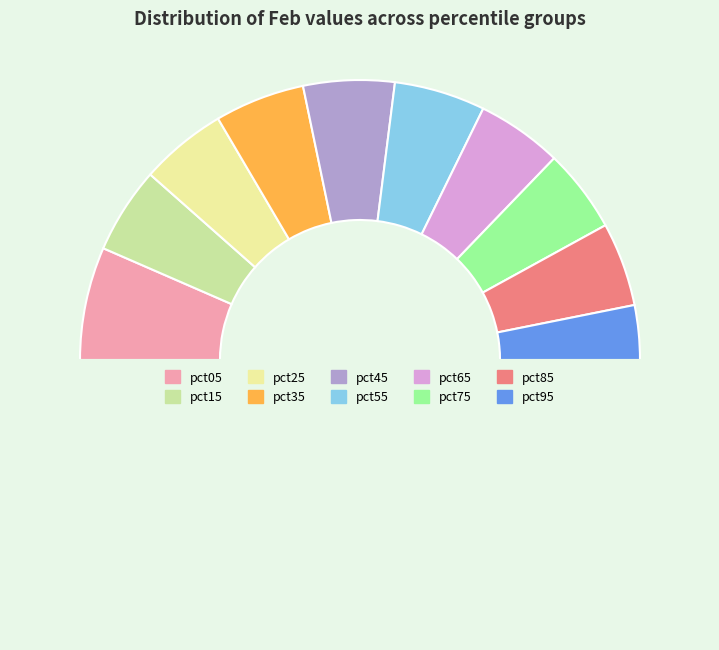

How many segments does this pie chart have?

11